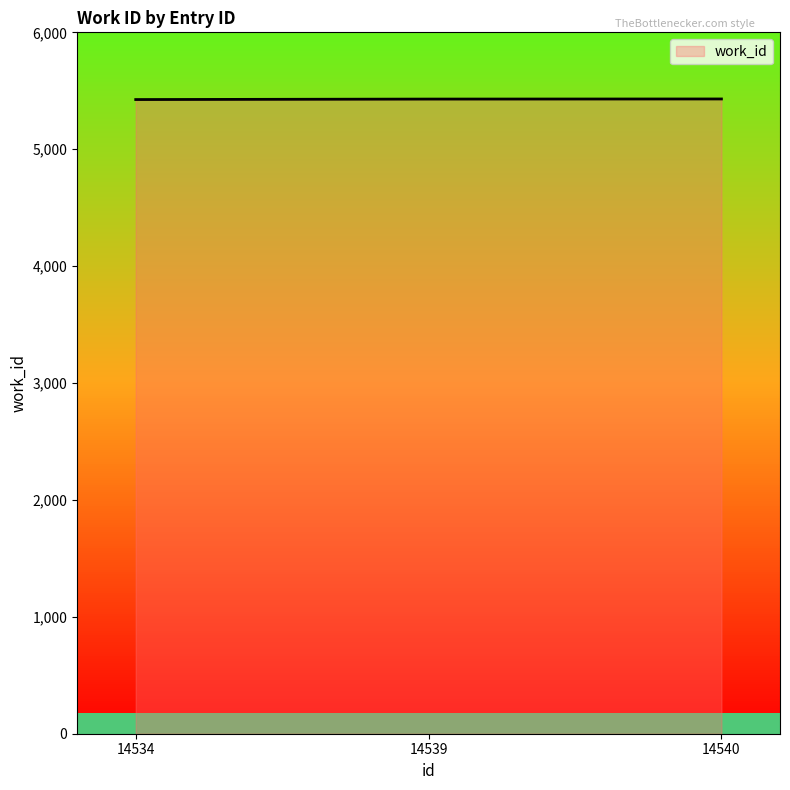

Approximately how many times larger is the value at 14540 compared to 14534?

1.0